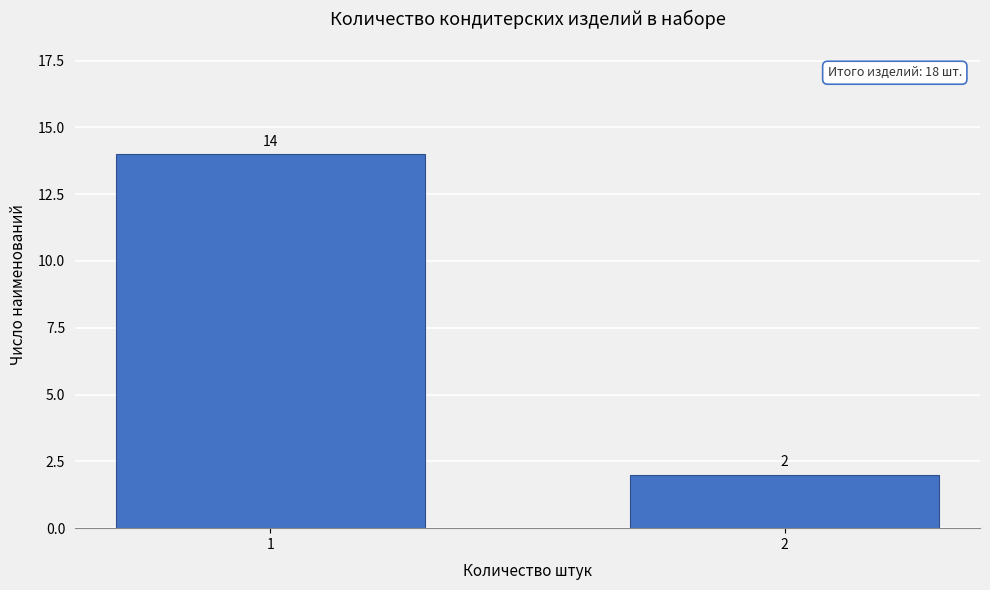

Reading left to right, list all the values displayed in this chart.

1=14	2=2